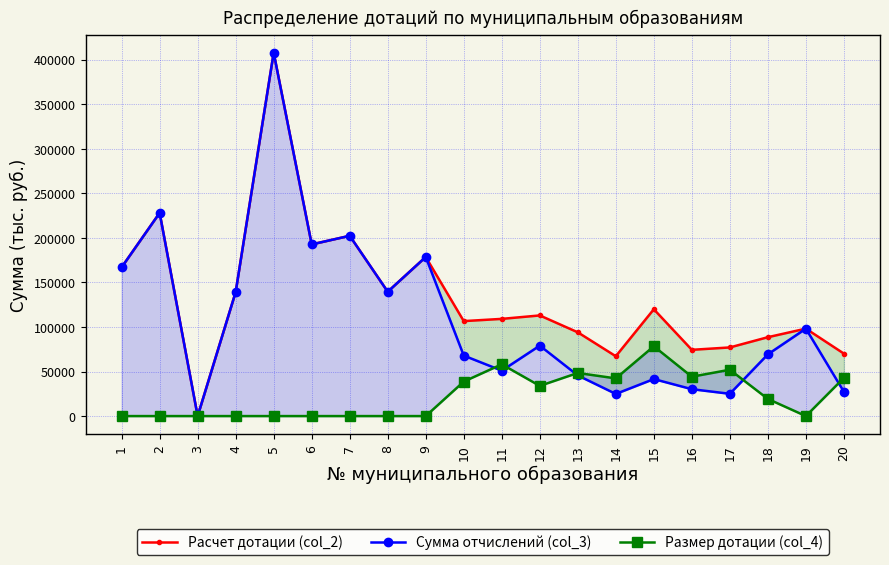

Which series has the widest spread of values?

Расчет дотации (col_2)